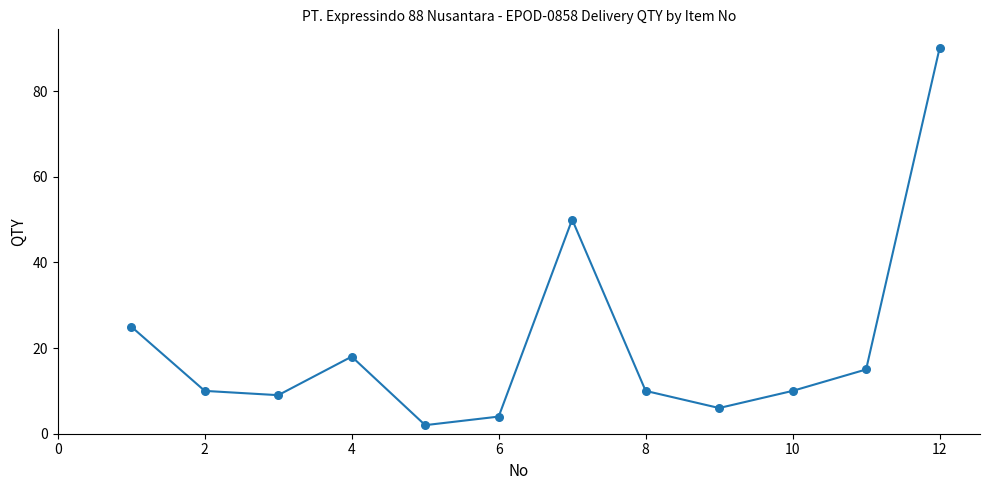

What is the difference between the maximum and minimum values?

88